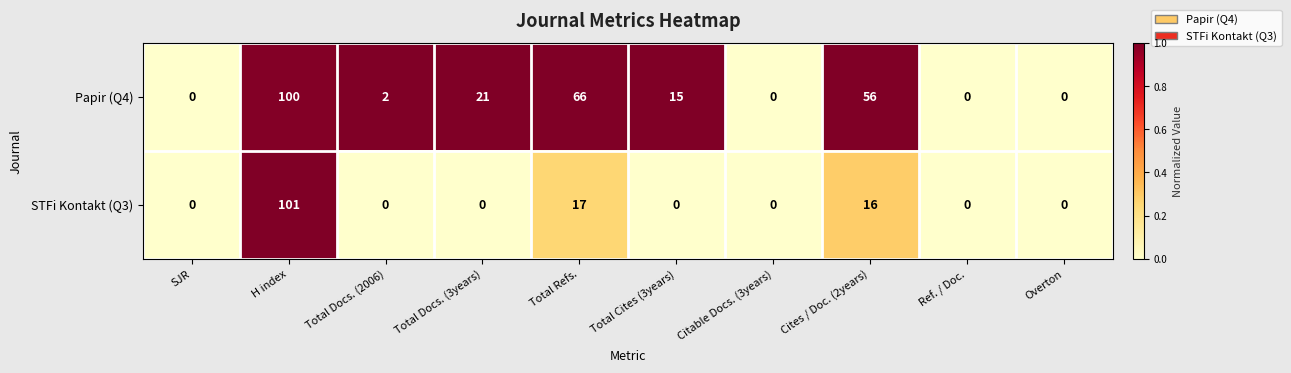

Rank the series by their maximum value, from highest to lowest.

STFi Kontakt (Q3), Papir (Q4)